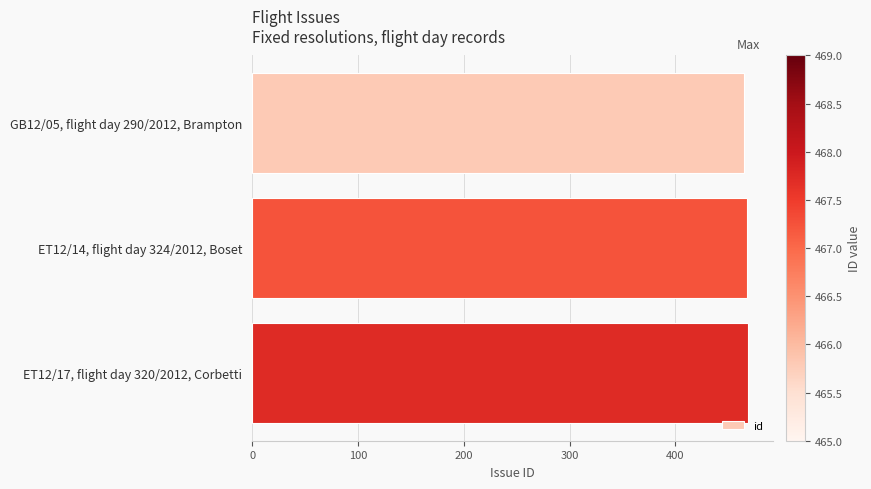

What is the smallest value displayed?

465